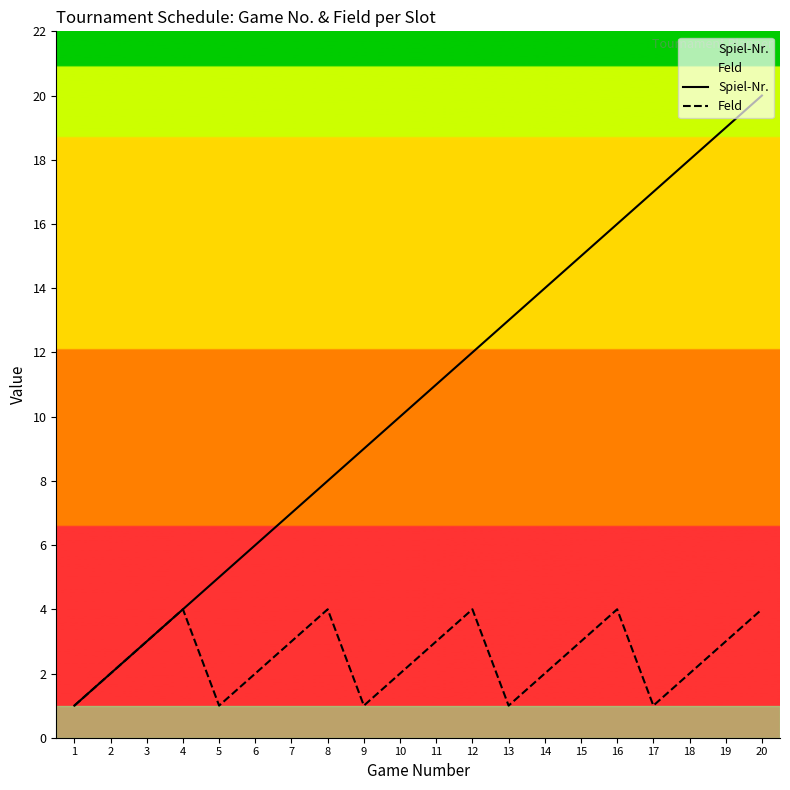

What is the value of the Spiel-Nr. point at the 19th from the left?

19